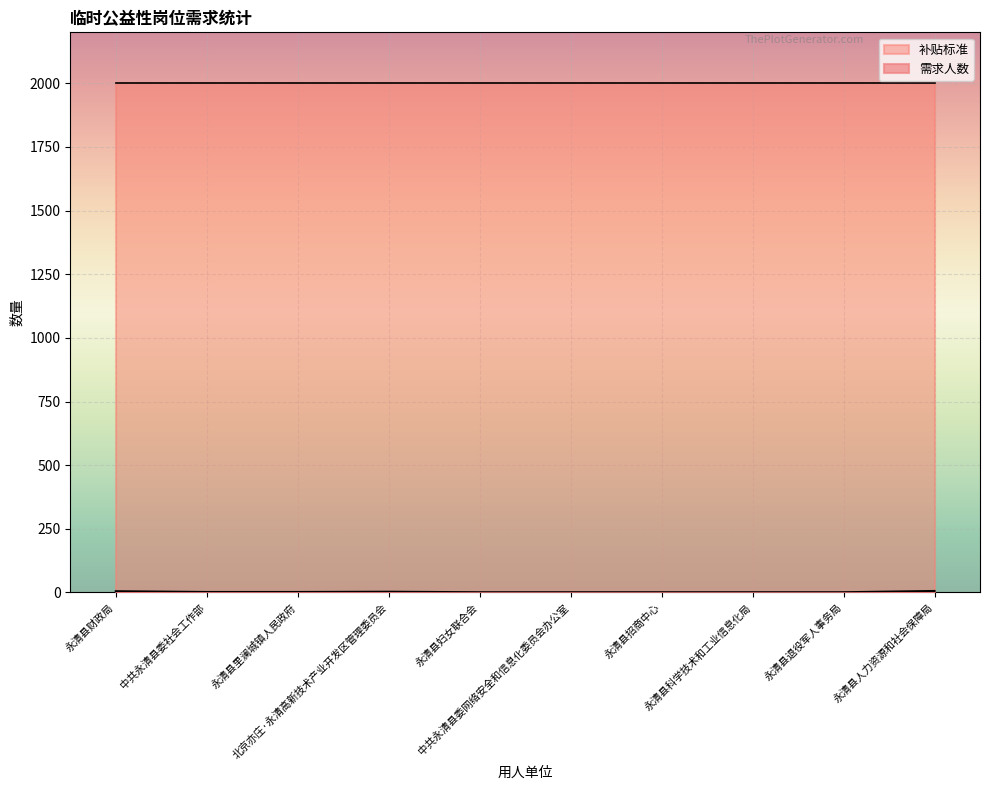

Which label corresponds to the smallest value in the chart?

永清县妇女联合会